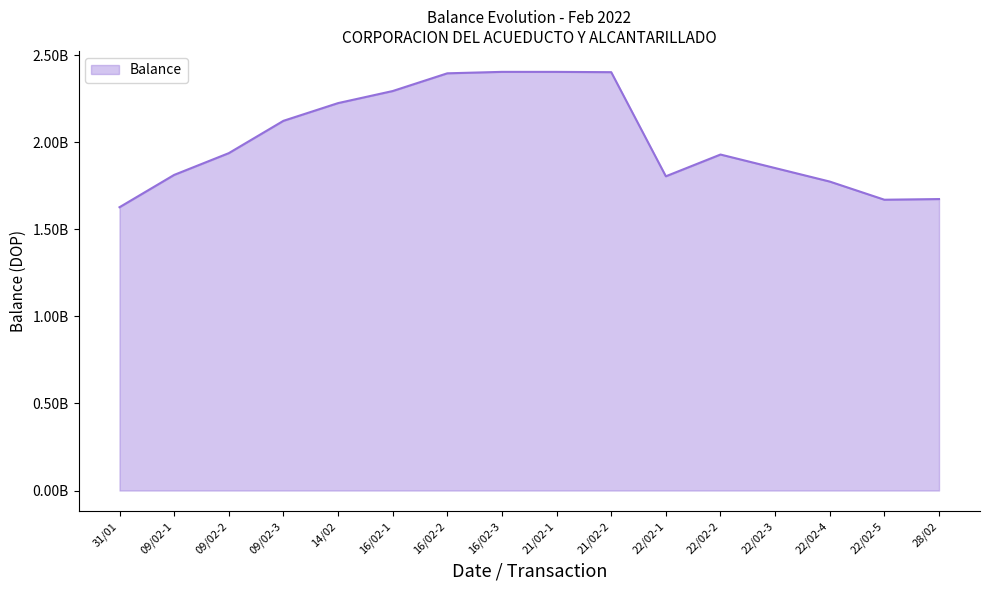

Does the chart have visible grid lines?

No